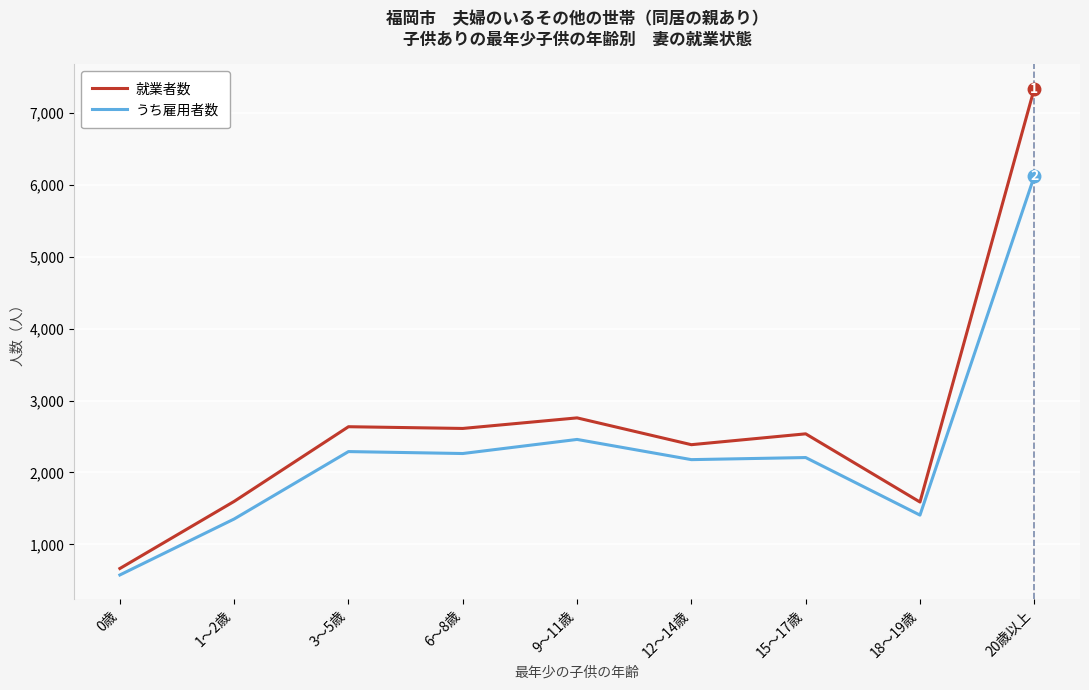

True or false: うち雇用者数 has a value of 9661 at 20歳以上.

False